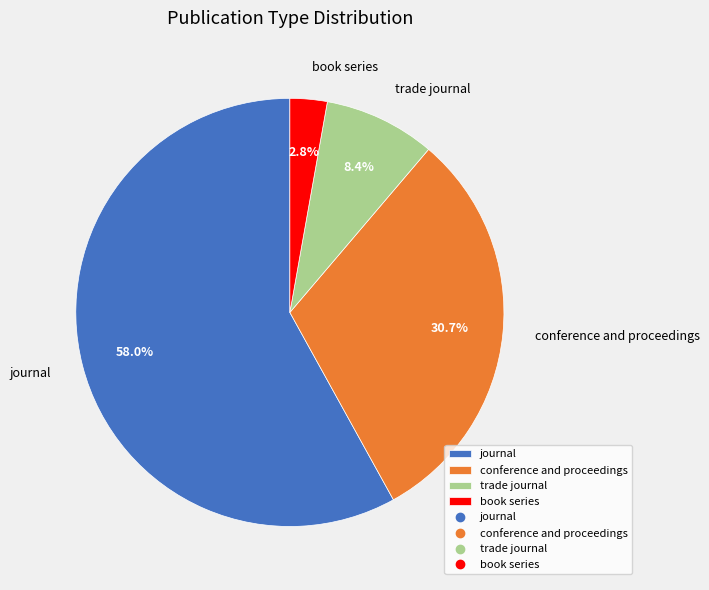

How many slices are in this pie chart?

4